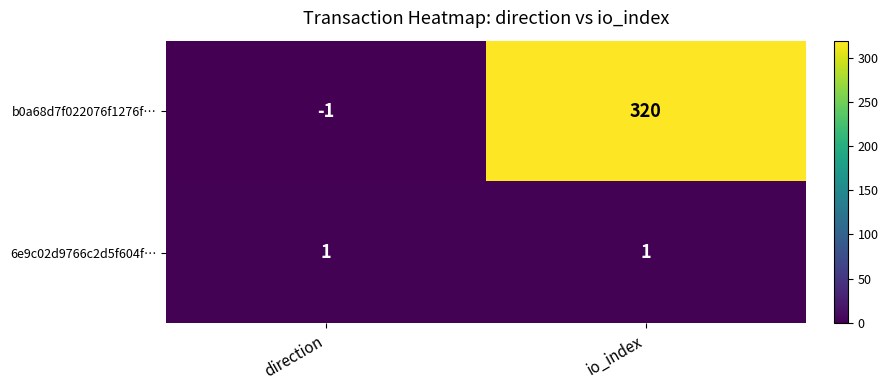

At which category is the sum across all series the highest?

io_index